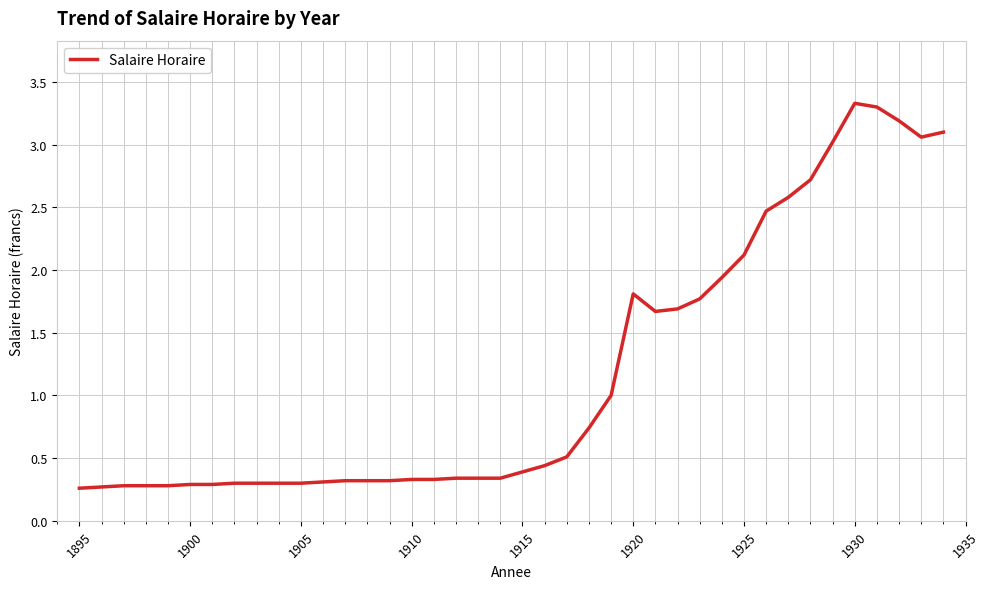

What is the maximum value shown in the chart?

3.3